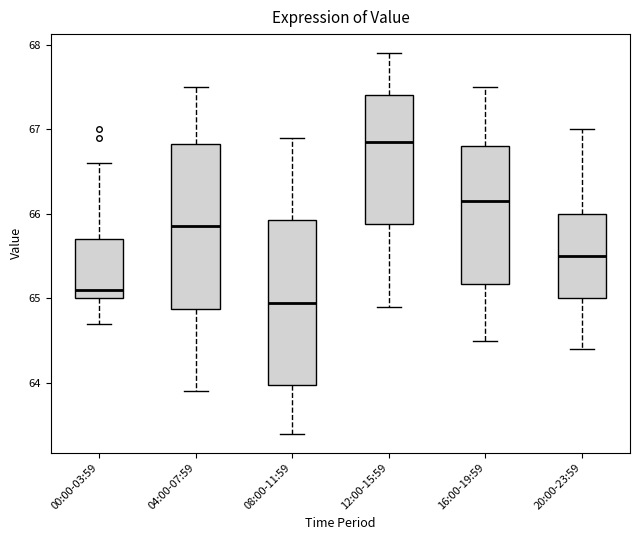

Reading left to right, read every box against the y-axis: the position of its median line, the range the box covers, and the ends of its whiskers. The values are not printed on the chart, so give them approximately, as read against the axis.

00:00-03:59: median 65.1, box 65.0 to 65.7, whiskers 64.7 to 66.6
04:00-07:59: median 65.9, box 64.9 to 66.8, whiskers 63.9 to 67.5
08:00-11:59: median 65.0, box 64.0 to 65.9, whiskers 63.4 to 66.9
12:00-15:59: median 66.9, box 65.9 to 67.4, whiskers 64.9 to 67.9
16:00-19:59: median 66.2, box 65.2 to 66.8, whiskers 64.5 to 67.5
20:00-23:59: median 65.5, box 65.0 to 66.0, whiskers 64.4 to 67.0